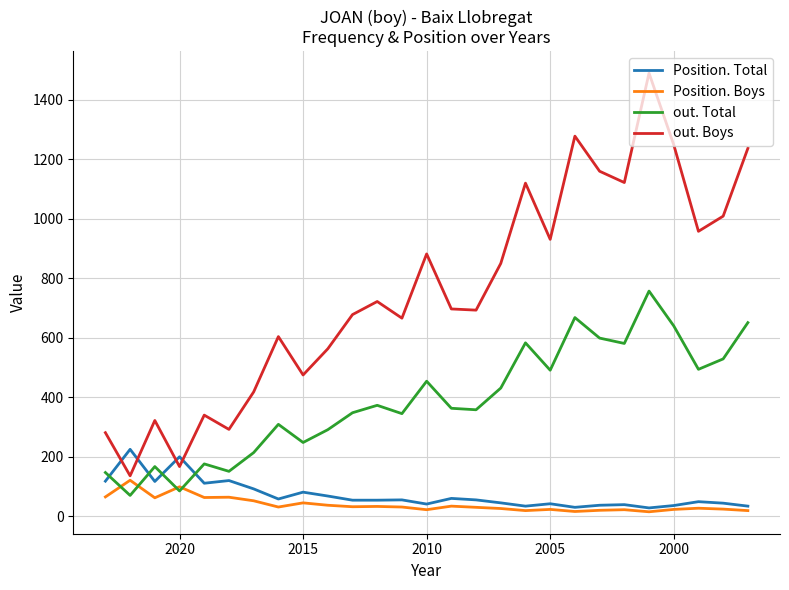

What are all the series names shown in the legend?

Position. Total, Position. Boys, out. Total, out. Boys